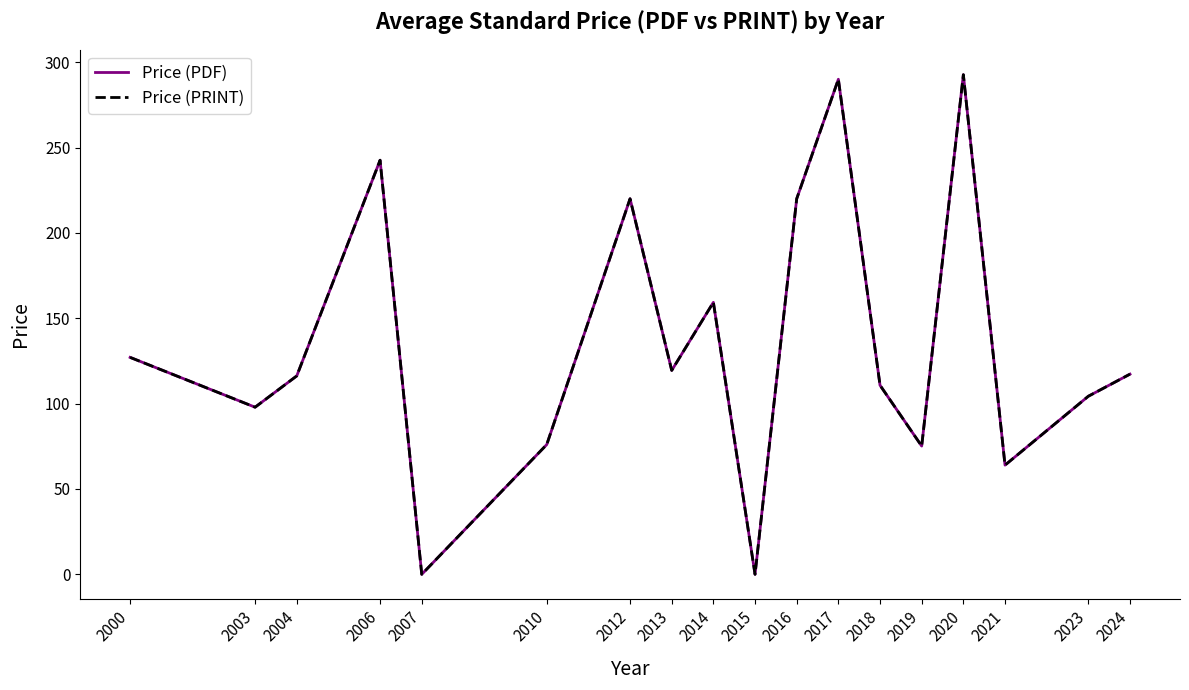

How many lines are shown in the chart?

2